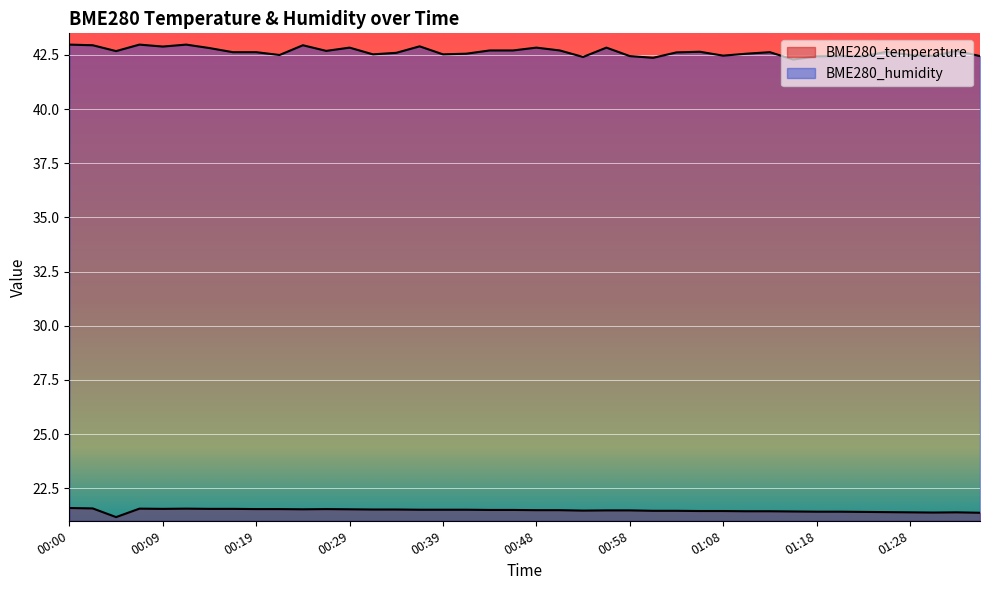

Which series has the largest range (max minus min)?

BME280_humidity